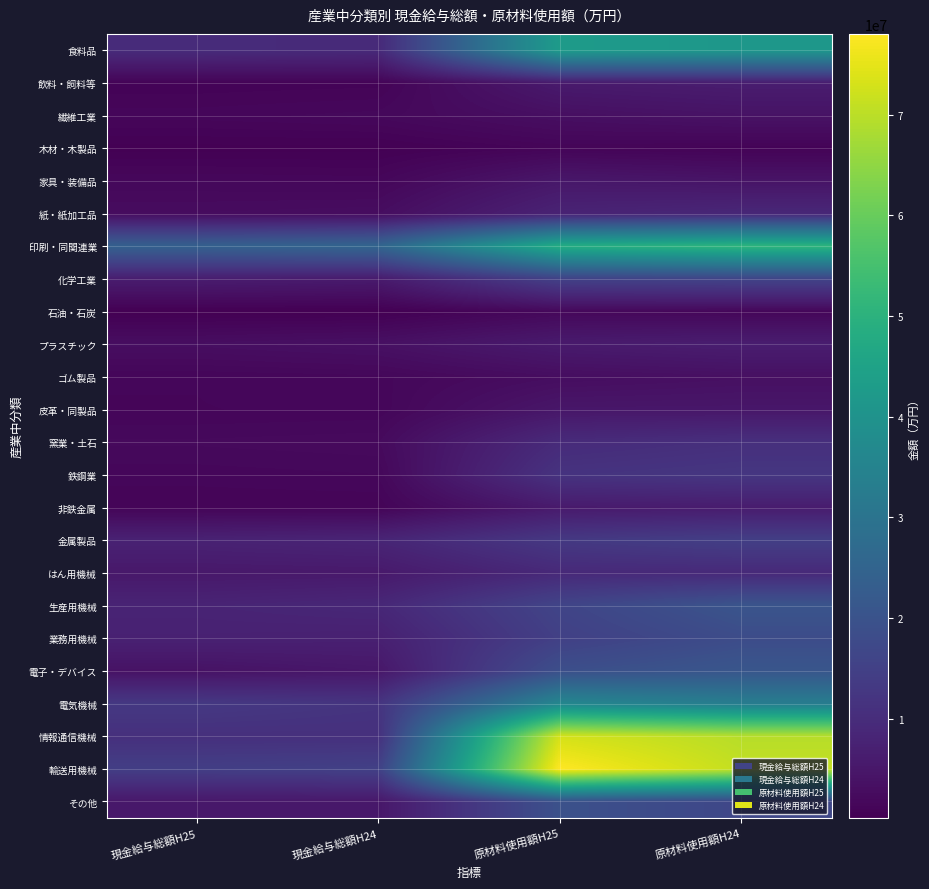

Between 原材料使用額H24 and 現金給与総額H25, which is larger?

原材料使用額H24